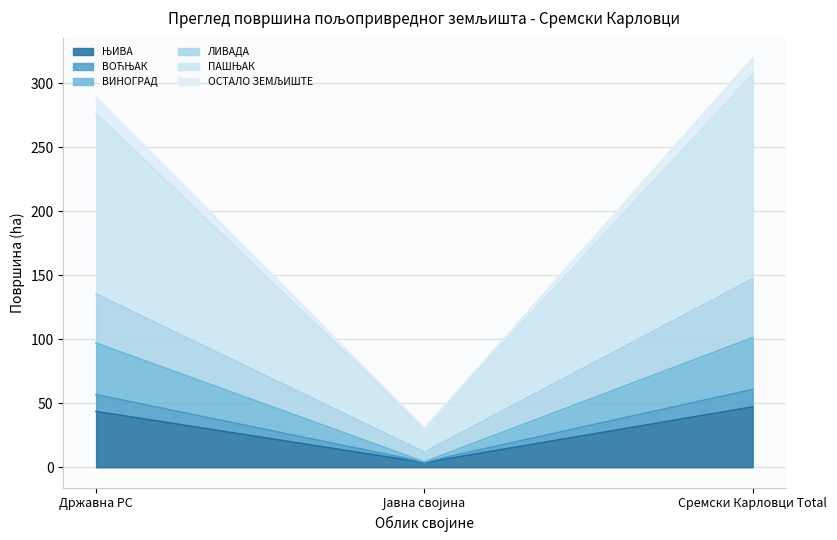

Between Сремски Карловци Total and Државна РС, which is larger?

Сремски Карловци Total